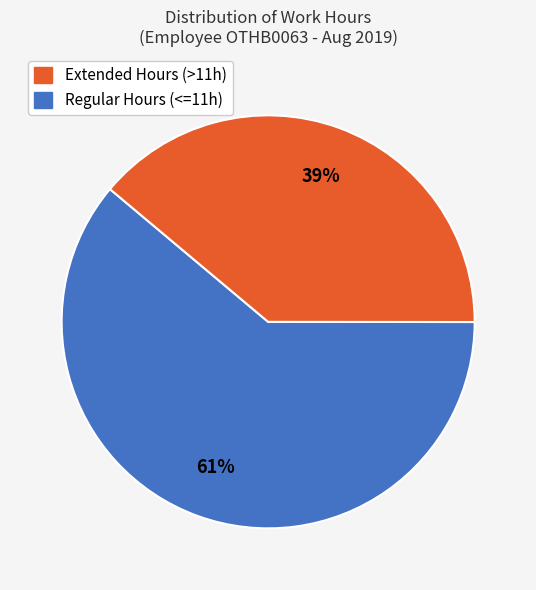

To the nearest percent, what is the difference between the largest and smallest slice percentages?

22%